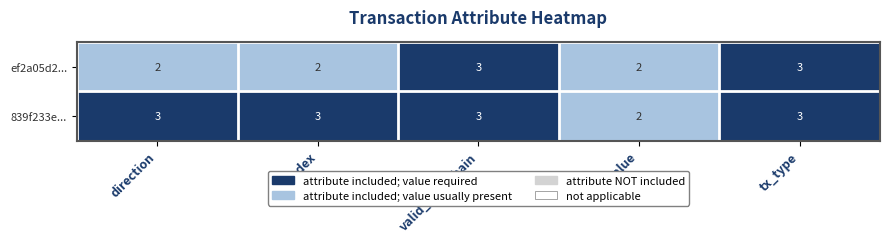

What is the smallest value displayed?

2